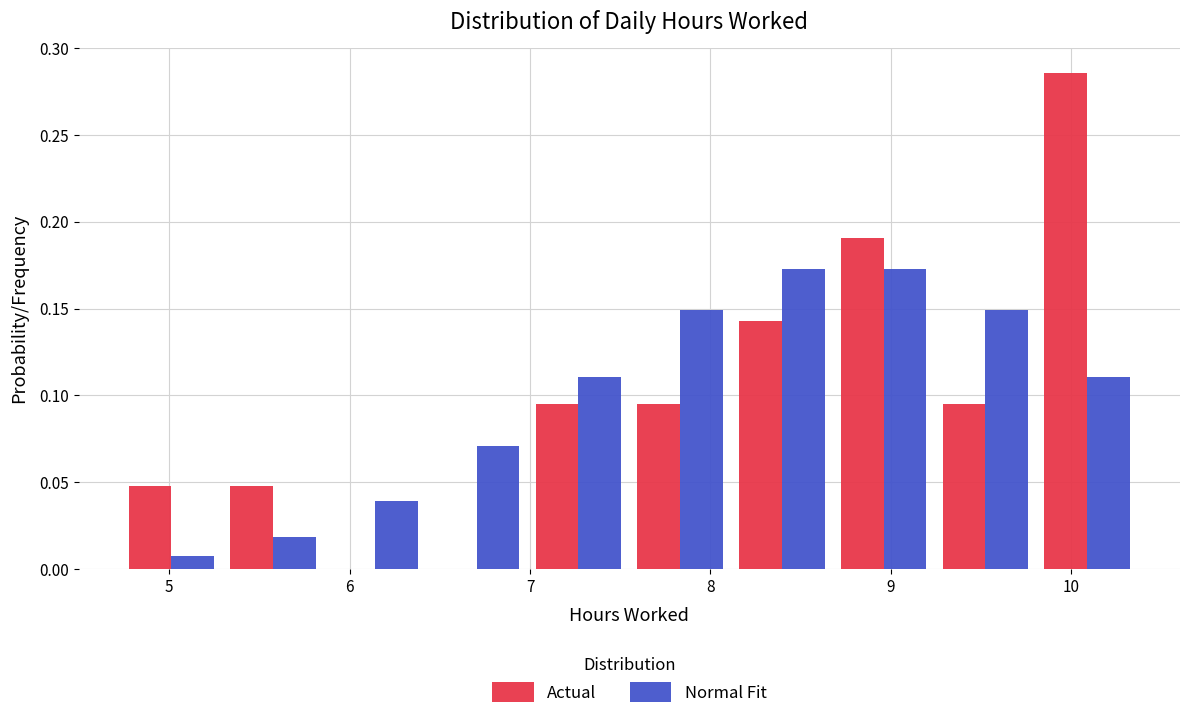

What is the height of the Normal Fit bar covering 4.7 to 5.3 on the x-axis? Neither the bar edges nor the heights are printed on the chart, so give them approximately, as read against the axes.

0.010